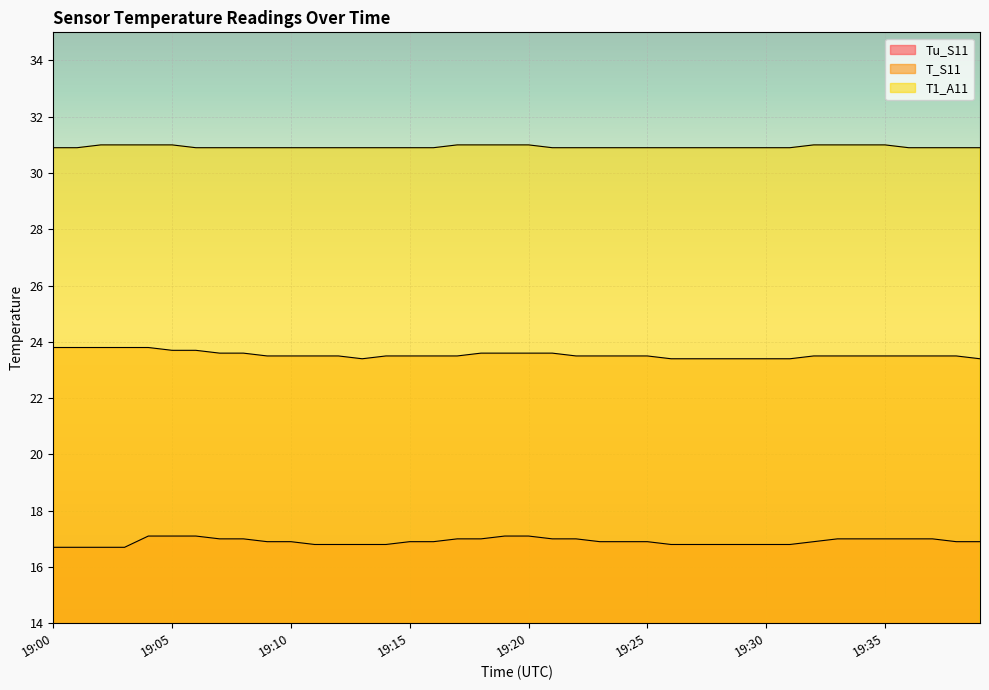

Which category has the highest value in the T1_A11 series?

19:02